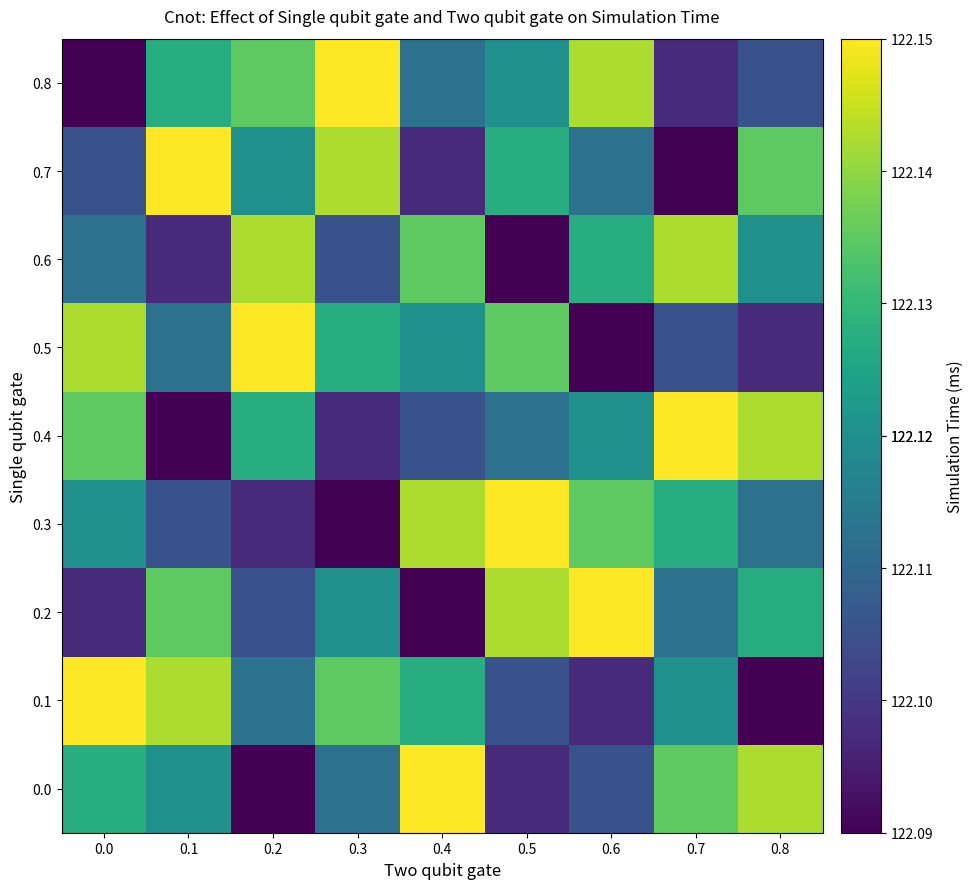

Which label corresponds to the largest value in the chart?

0.4